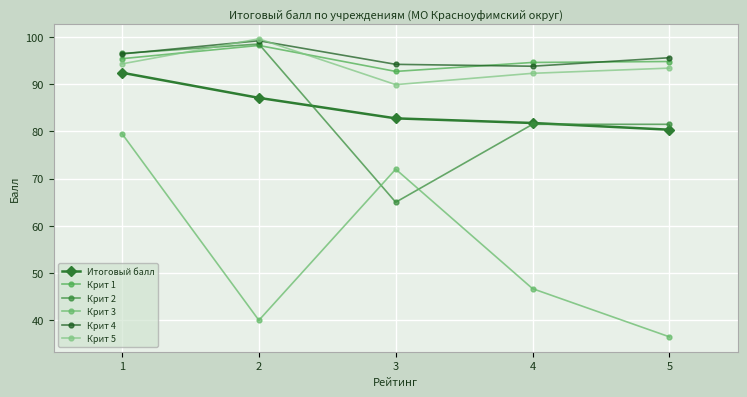

Which series changed the most between 2 and 4?

Крит 2